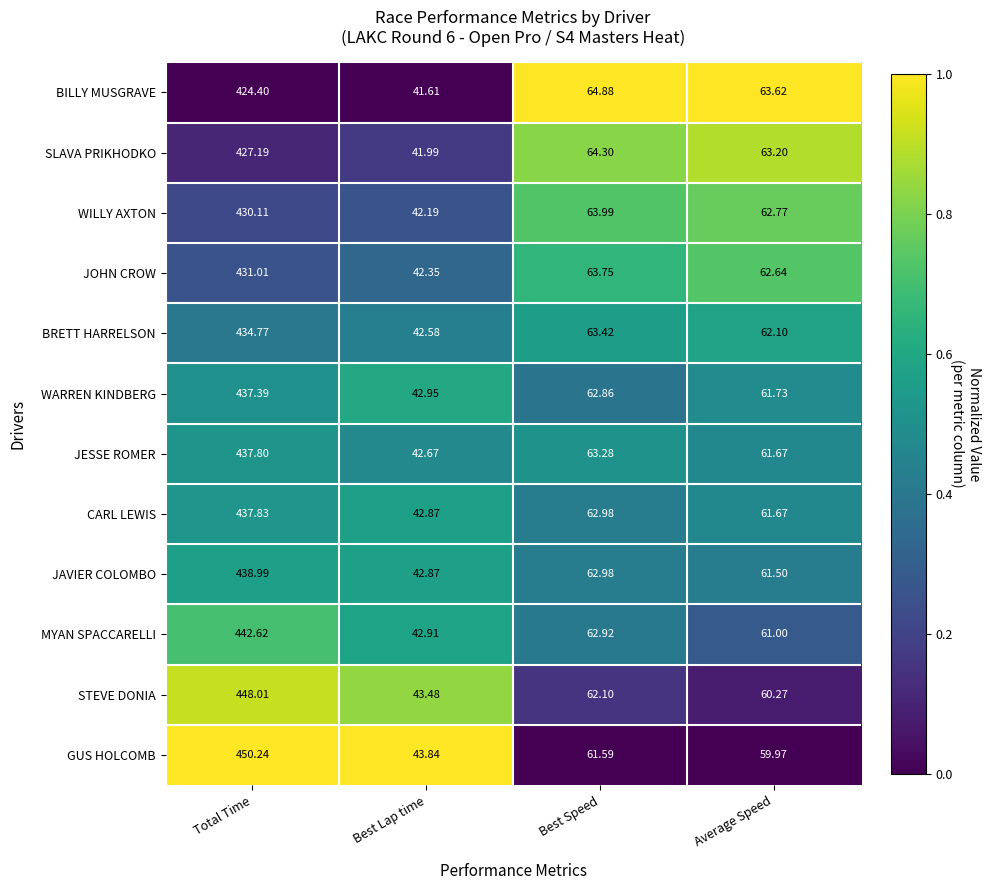

How many data points does each series have?

4